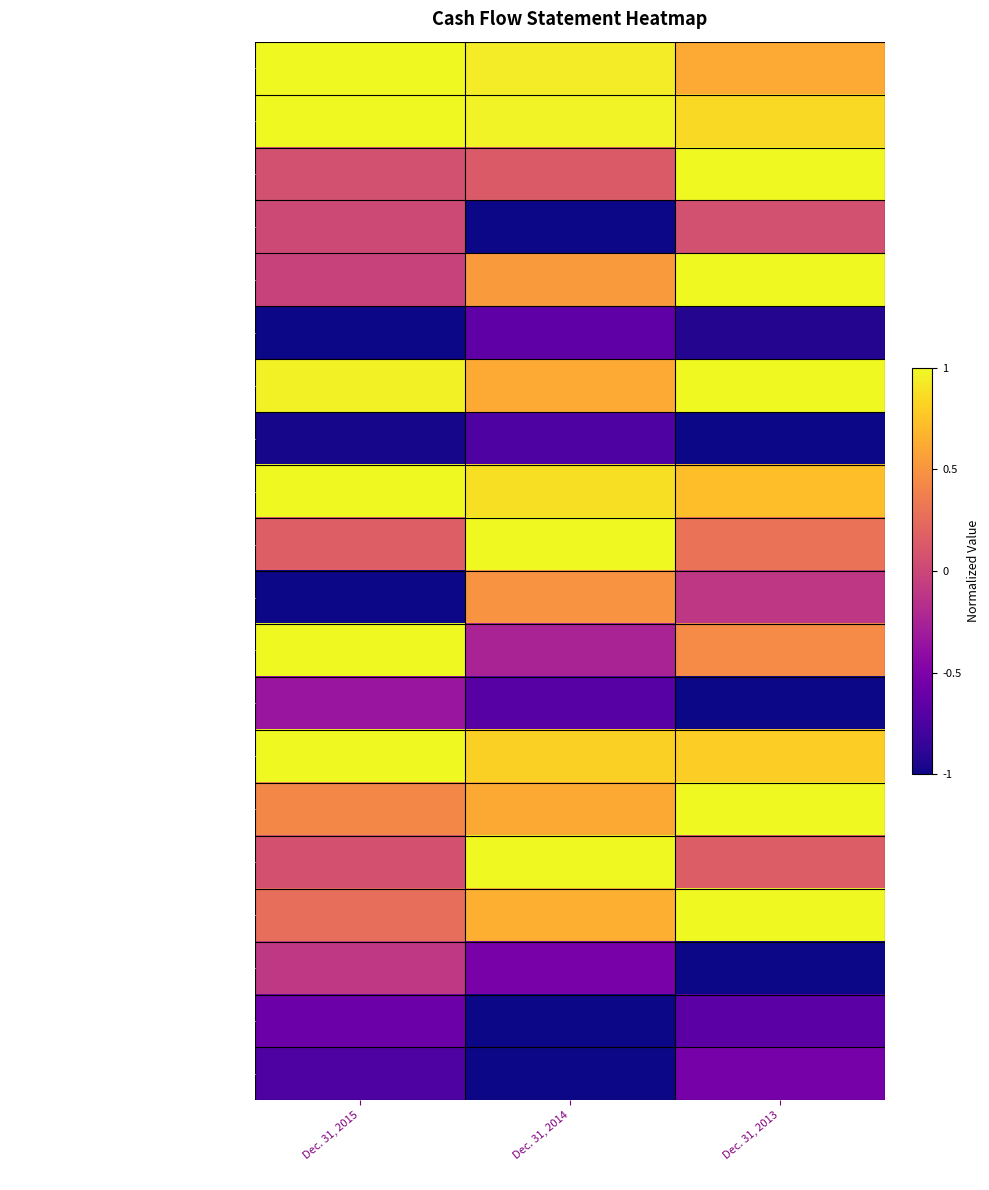

Reading left to right, what are all the values shown in this chart?

Net income: Dec. 31, 2015=1.0	Dec. 31, 2014=1.0	Dec. 31, 2013=0.8
Provision for loan losses: Dec. 31, 2015=1.0	Dec. 31, 2014=1.0	Dec. 31, 2013=0.9
Depreciation, amortization and accretion: Dec. 31, 2015=0.5	Dec. 31, 2014=0.6	Dec. 31, 2013=1.0
Loss (gain) on sales of bank premises: Dec. 31, 2015=0.5	Dec. 31, 2014=0.0	Dec. 31, 2013=0.5
(Gain) loss on securities: Dec. 31, 2015=0.5	Dec. 31, 2014=0.8	Dec. 31, 2013=1.0
Loans originated for sale: Dec. 31, 2015=0.0	Dec. 31, 2014=0.2	Dec. 31, 2013=0.0
Proceeds from sales of loans: Dec. 31, 2015=1.0	Dec. 31, 2014=0.8	Dec. 31, 2013=1.0
Gain on sales of loans: Dec. 31, 2015=0.0	Dec. 31, 2014=0.1	Dec. 31, 2013=0.0
Stock-based compensation: Dec. 31, 2015=1.0	Dec. 31, 2014=0.9	Dec. 31, 2013=0.9
Deferred income tax expense: Dec. 31, 2015=0.6	Dec. 31, 2014=1.0	Dec. 31, 2013=0.6
Interest receivable: Dec. 31, 2015=0.0	Dec. 31, 2014=0.7	Dec. 31, 2013=0.4
Other assets: Dec. 31, 2015=1.0	Dec. 31, 2014=0.4	Dec. 31, 2013=0.7
Accrued expenses and other liabilities: Dec. 31, 2015=0.3	Dec. 31, 2014=0.2	Dec. 31, 2013=0.0
NET CASH PROVIDED BY OPERATING ACTIVITIES: Dec. 31, 2015=1.0	Dec. 31, 2014=0.9	Dec. 31, 2013=0.9
Proceeds from maturities (HTM): Dec. 31, 2015=0.7	Dec. 31, 2014=0.8	Dec. 31, 2013=1.0
Proceeds from sales of securities (AFS): Dec. 31, 2015=0.5	Dec. 31, 2014=1.0	Dec. 31, 2013=0.6
Proceeds from maturities (AFS): Dec. 31, 2015=0.6	Dec. 31, 2014=0.8	Dec. 31, 2013=1.0
Purchases of securities (AFS): Dec. 31, 2015=0.4	Dec. 31, 2014=0.2	Dec. 31, 2013=0.0
Purchases of bank premises and equipment: Dec. 31, 2015=0.2	Dec. 31, 2014=0.0	Dec. 31, 2013=0.2
Net change in loans: Dec. 31, 2015=0.1	Dec. 31, 2014=0.0	Dec. 31, 2013=0.2